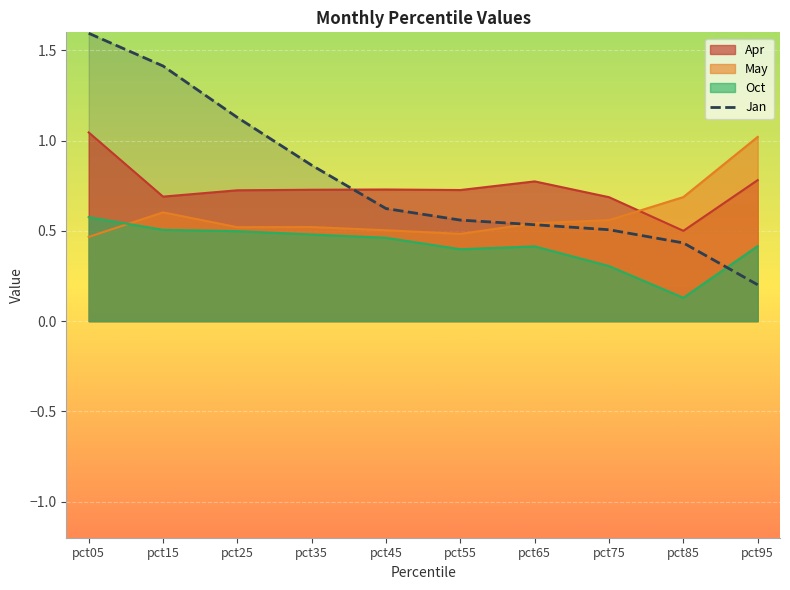

At which label is Apr closest to 0?

pct85